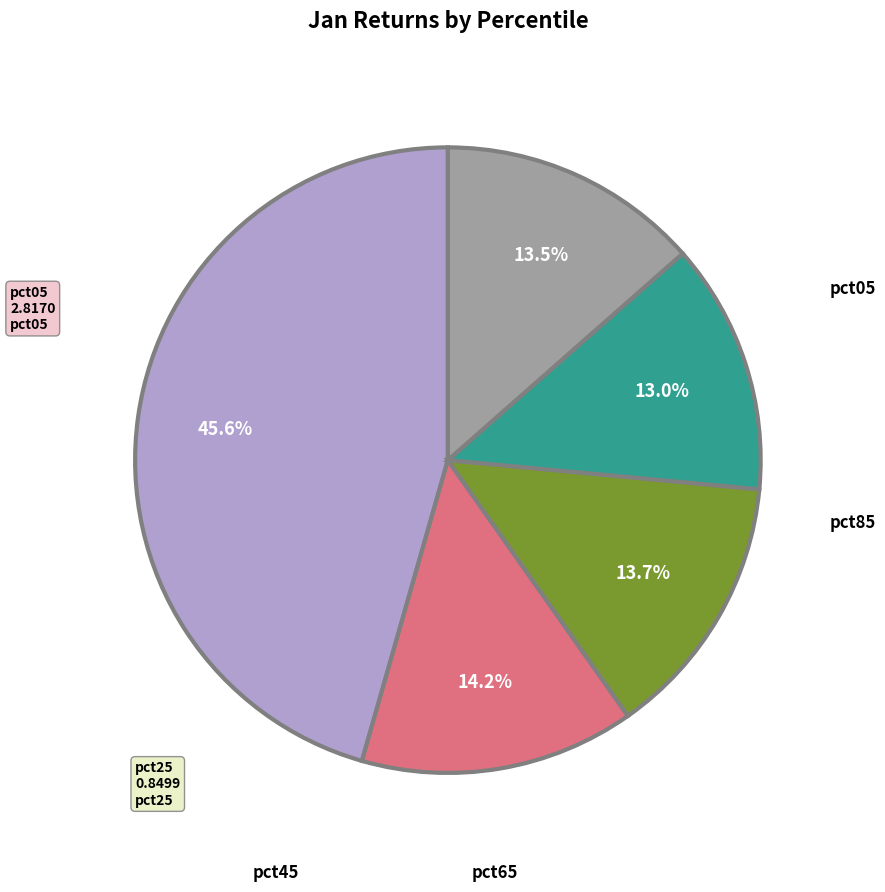

How many segments does this pie chart have?

5